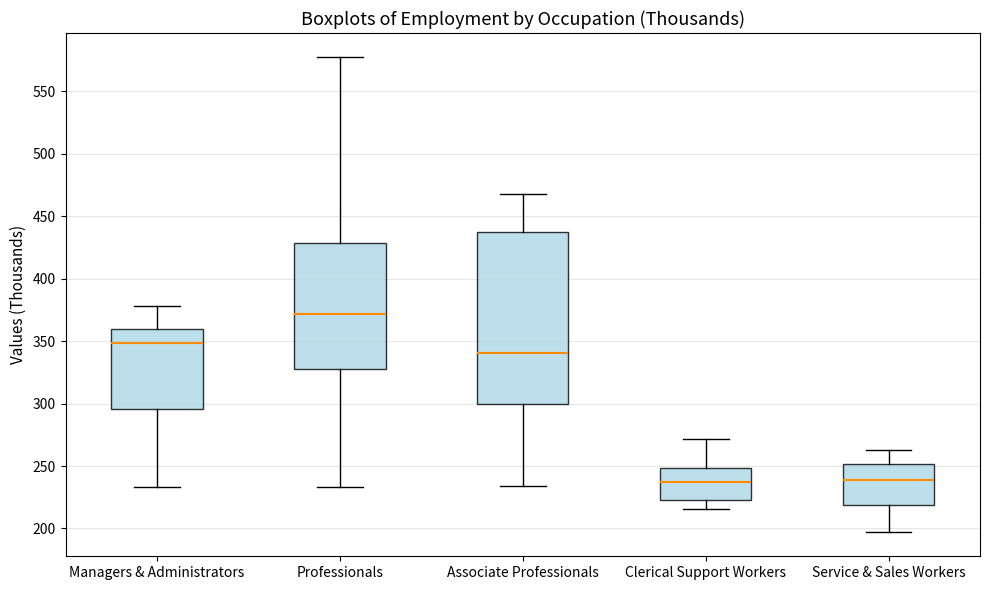

Comparing the boxes themselves (not the whiskers), which one is the tallest?

Associate Professionals